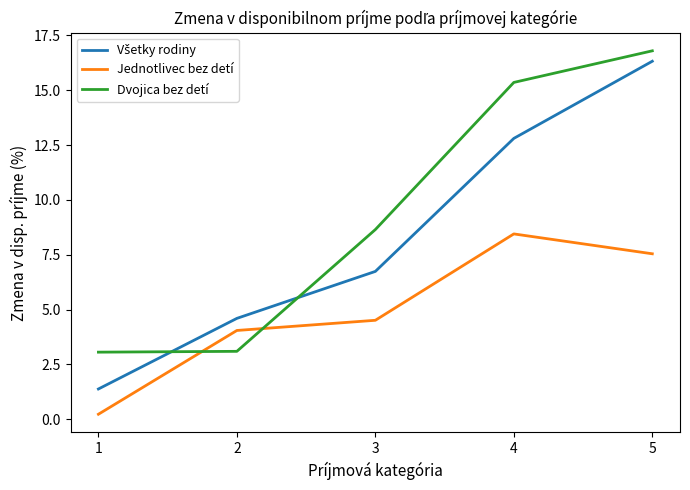

How many times do Dvojica bez detí and Jednotlivec bez detí cross each other?

2